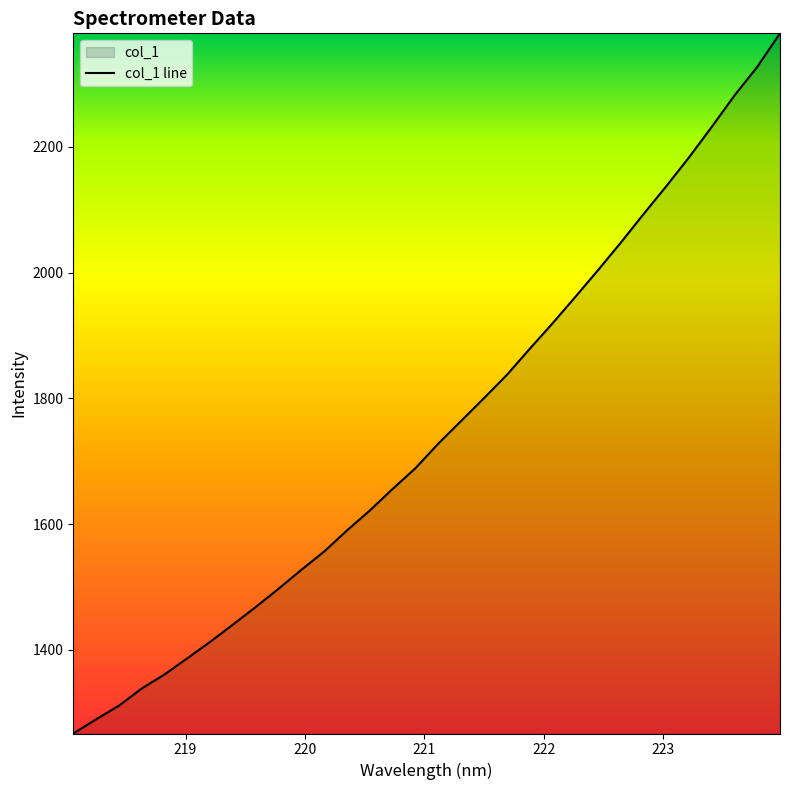

What is the difference between the maximum and second lowest values?

1090.4